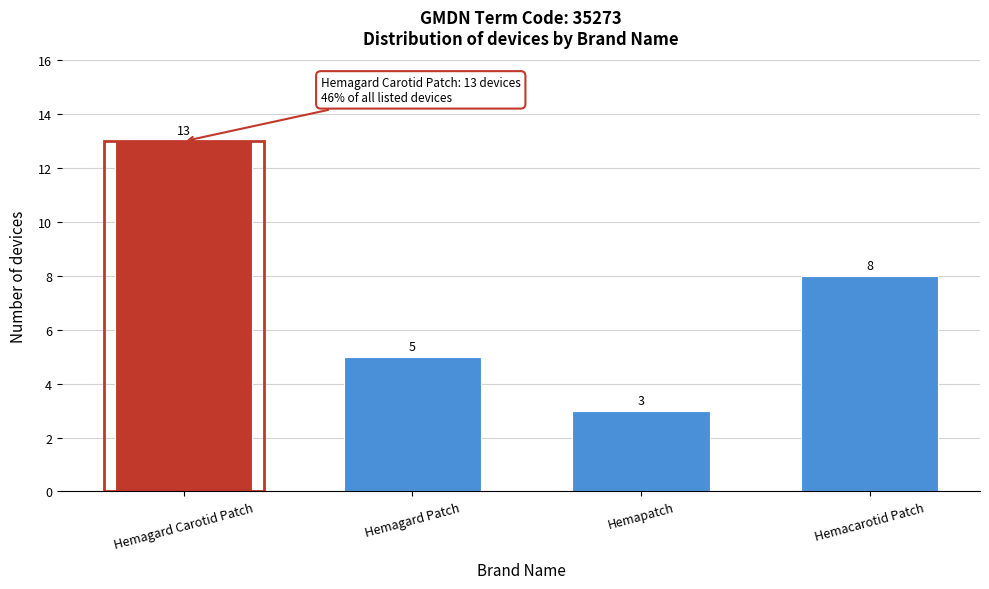

Reading left to right, extract all data points from this chart.

13	5	3	8